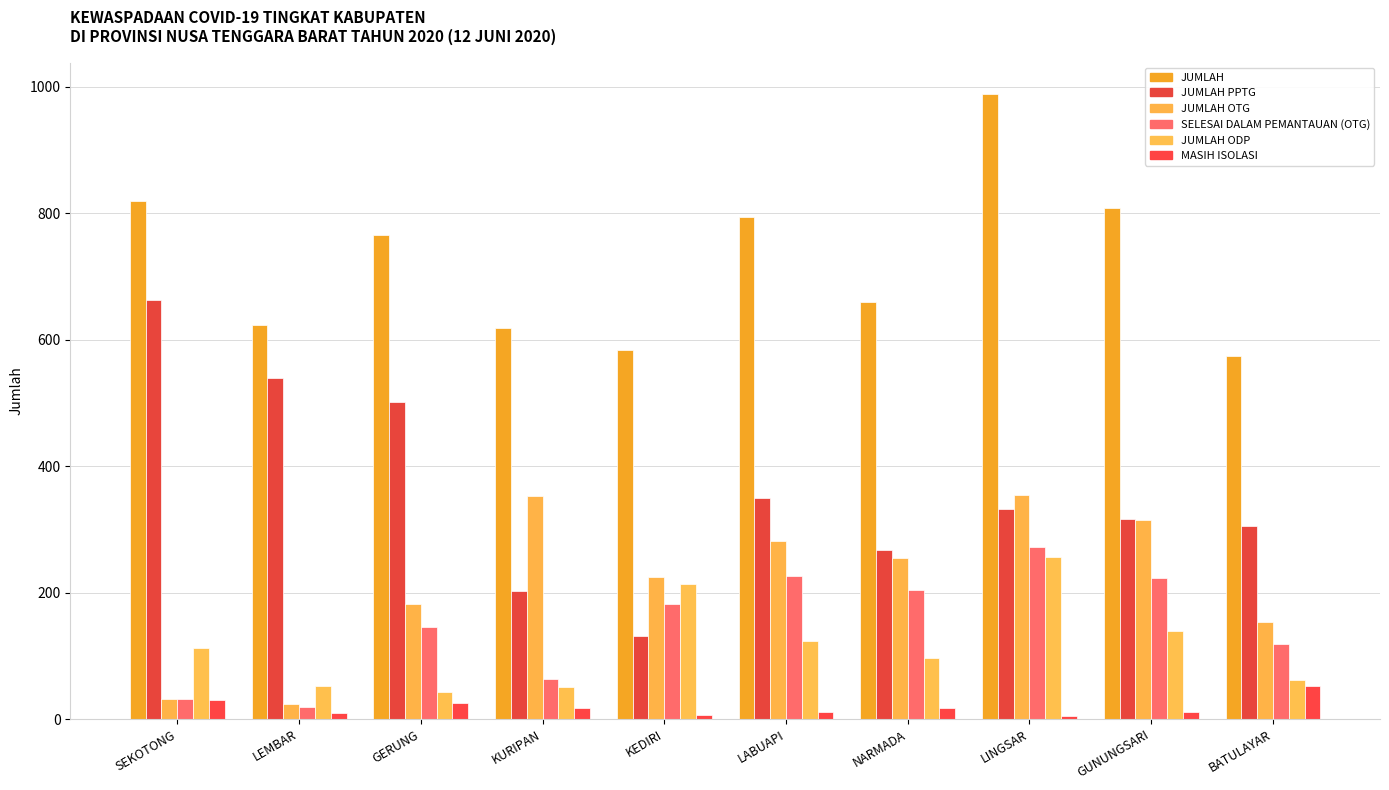

What position from the right is LINGSAR?

3